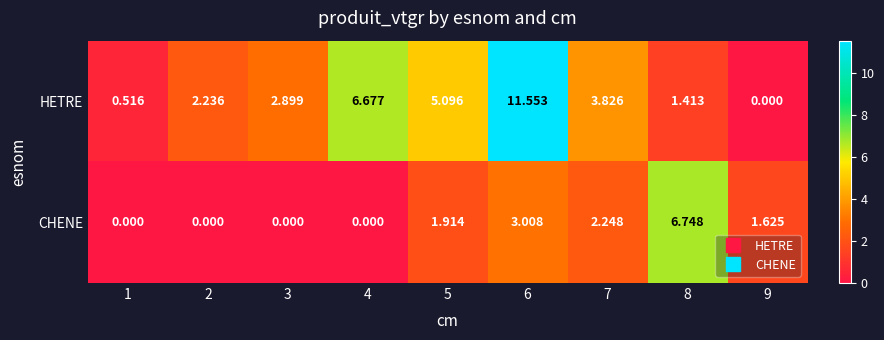

Which series has the largest range (max minus min)?

HETRE